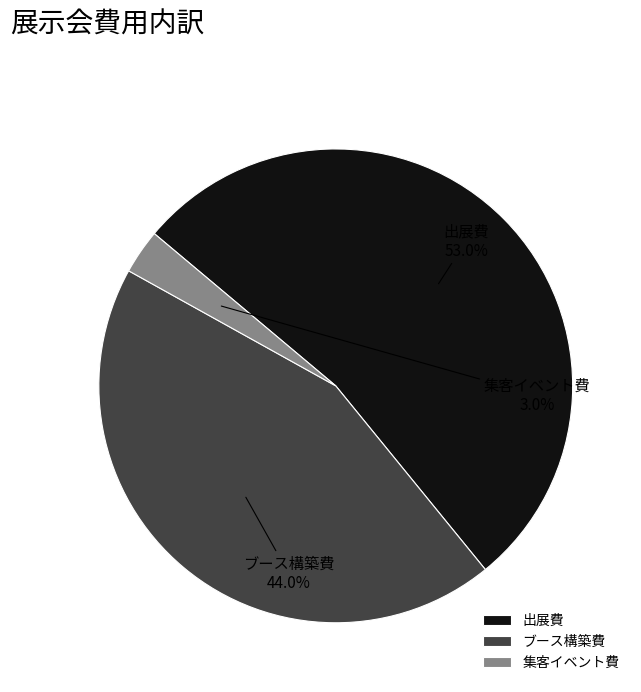

Is it true that 出展費 is 53% of the pie?

True